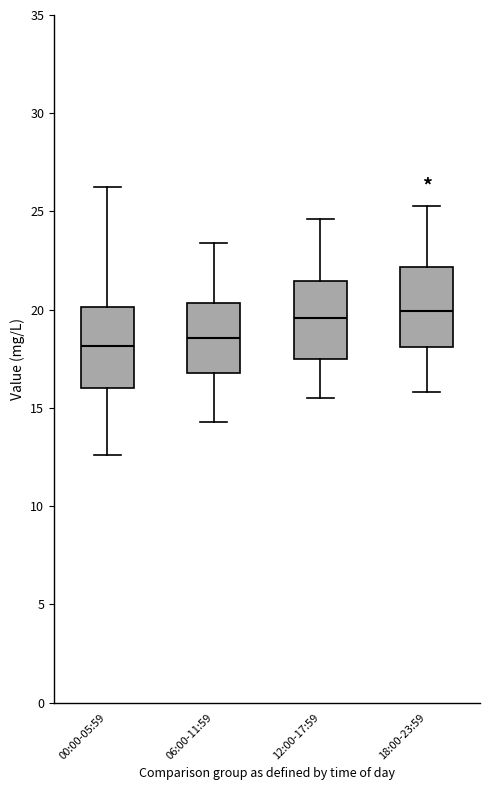

Reading left to right, read every box against the y-axis: the position of its median line, the range the box covers, and the ends of its whiskers. The values are not printed on the chart, so give them approximately, as read against the axis.

00:00-05:59: median 18.0, box 16.0 to 20.0, whiskers 12.5 to 26.0
06:00-11:59: median 18.5, box 17.0 to 20.5, whiskers 14.5 to 23.5
12:00-17:59: median 19.5, box 17.5 to 21.5, whiskers 15.5 to 24.5
18:00-23:59: median 20.0, box 18.0 to 22.0, whiskers 16.0 to 25.5